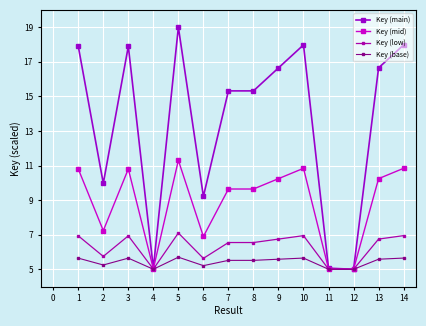

Rank the series by their maximum value, from lowest to highest.

Key (base), Key (low), Key (mid), Key (main)